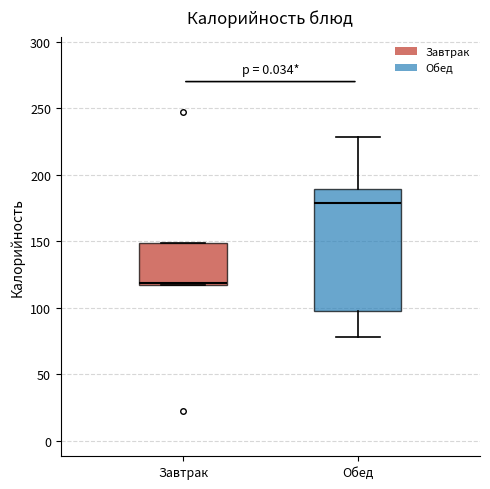

Where is the upper edge of the box for Завтрак on the y-axis? The values are not printed on the chart, so give them approximately, as read against the axis.

150